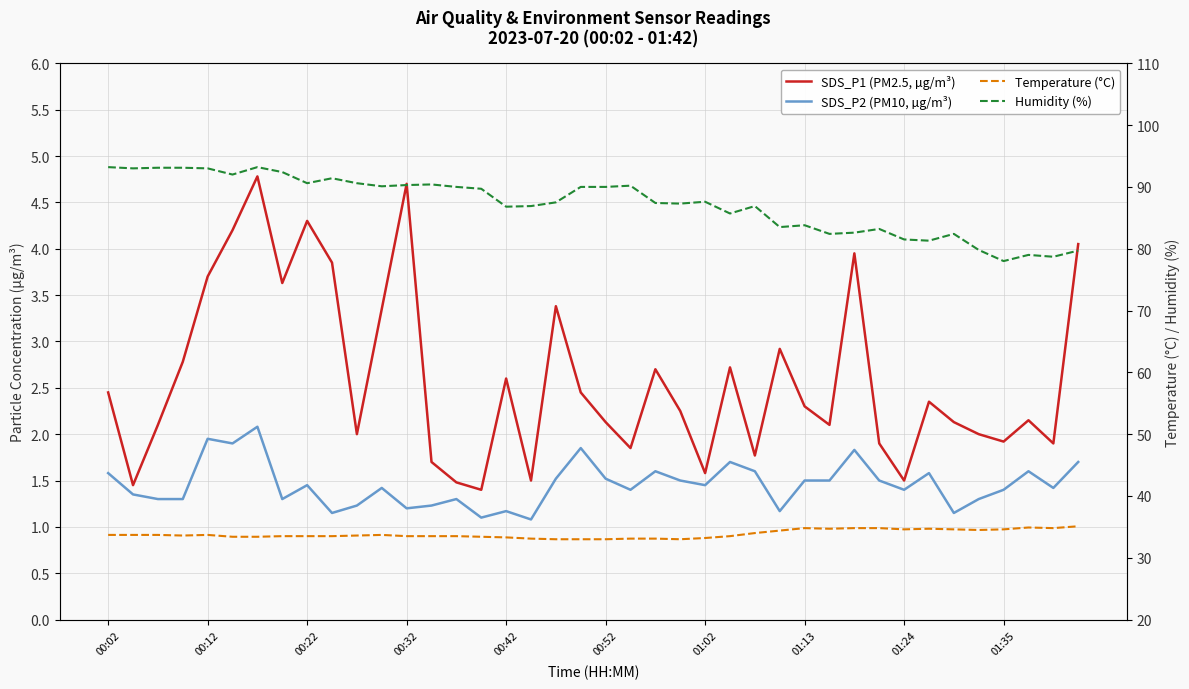

True or false: Humidity (%) and Temperature (°C) intersect in this chart.

False